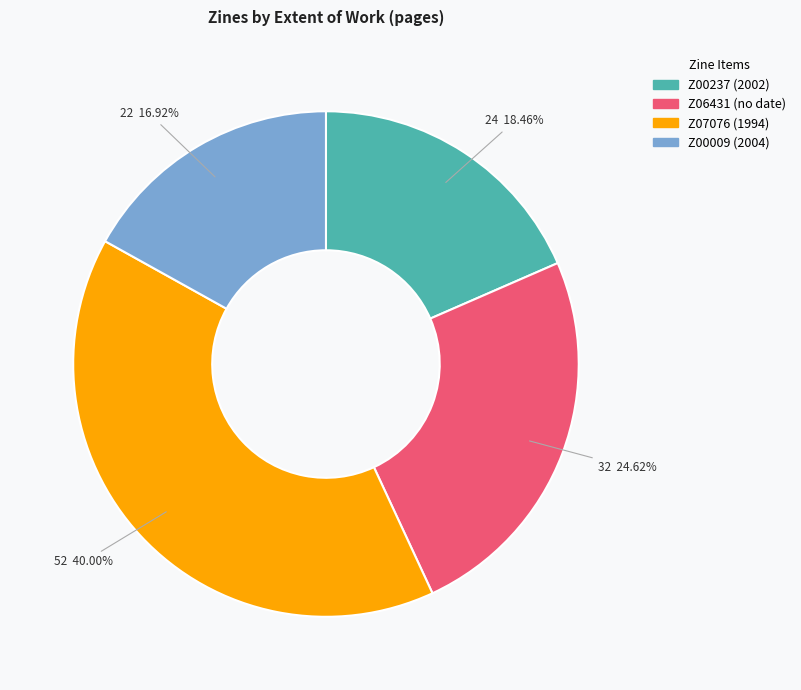

What percentage is the Z00009 (2004) slice, to the nearest percent?

17%